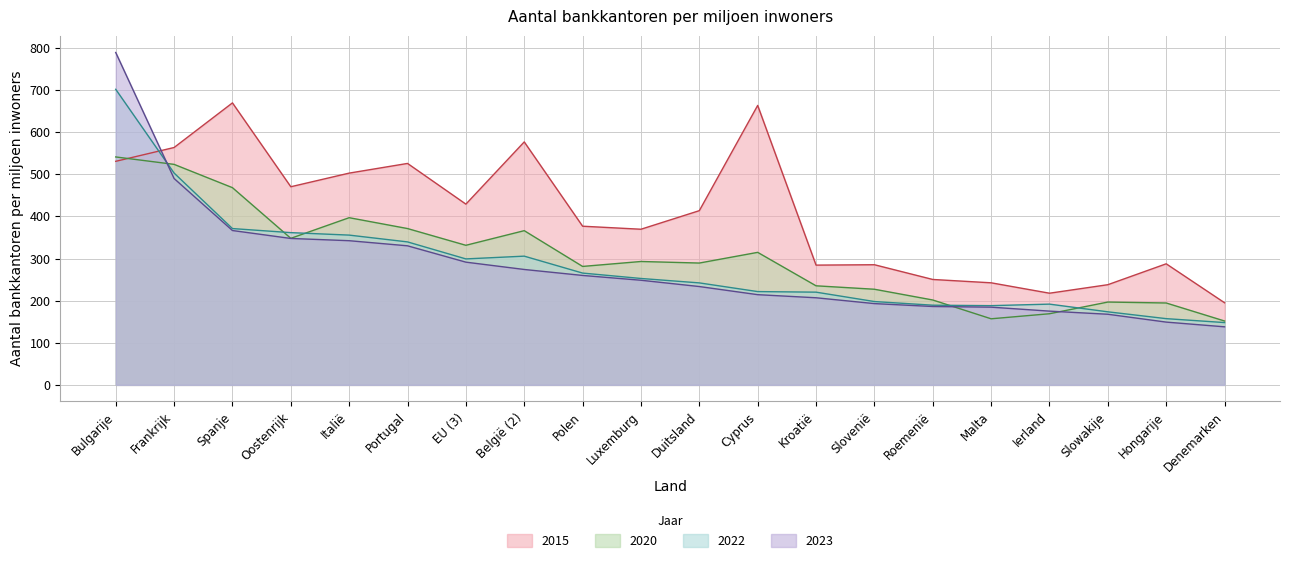

How many lines are shown in the chart?

4